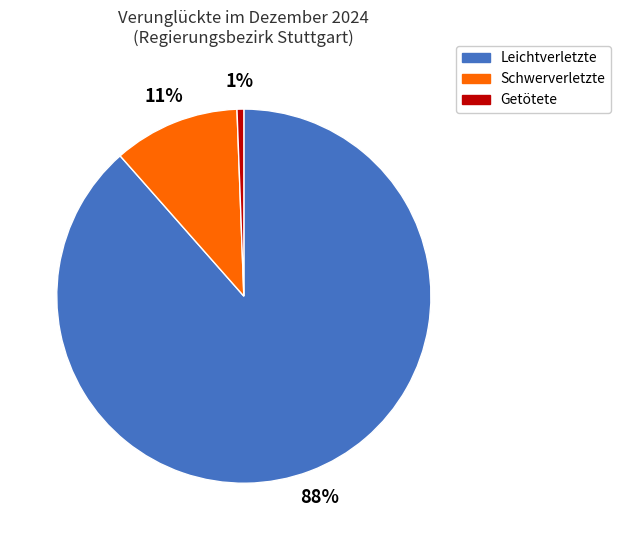

Rank the categories by value from lowest to highest.

Getötete, Schwerverletzte, Leichtverletzte